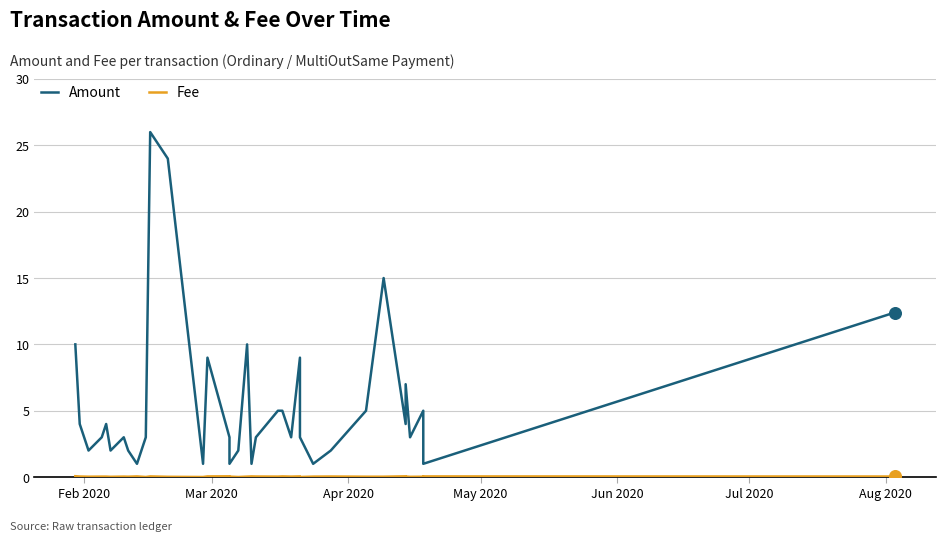

Which series has the largest total across all categories?

Amount